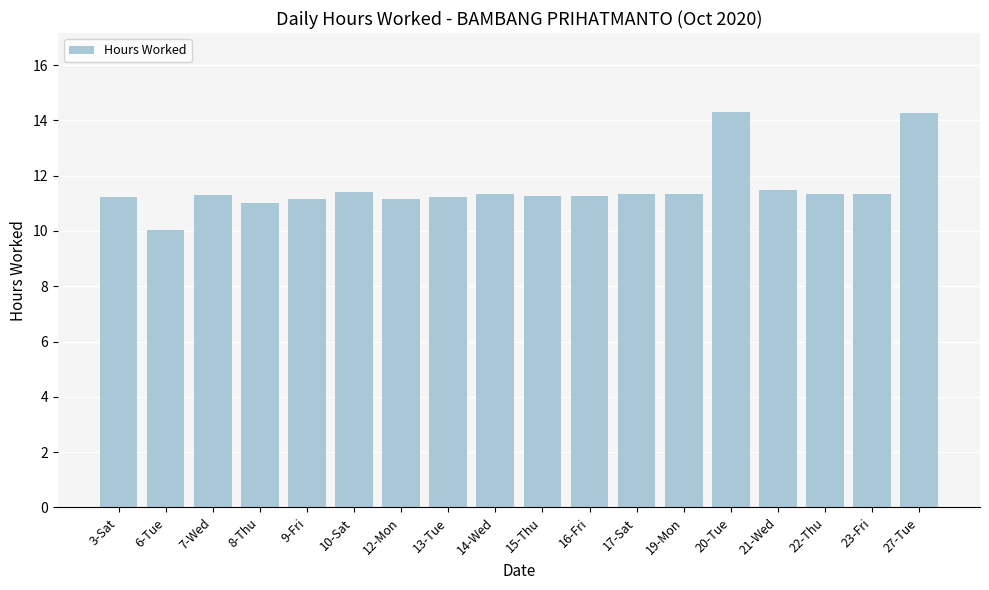

What position from the right is 22-Thu?

3